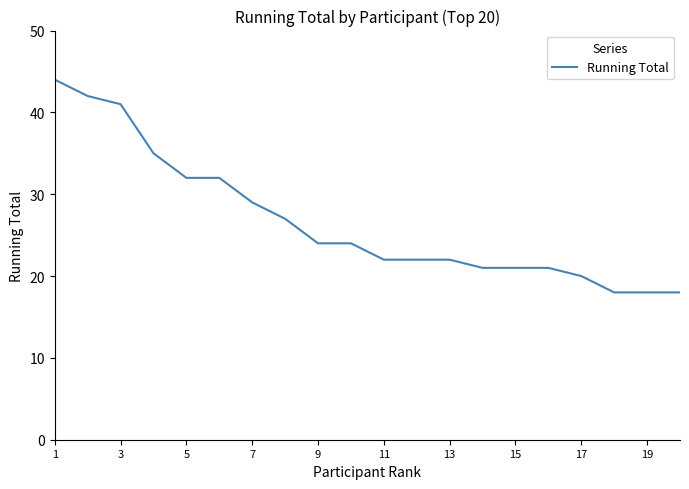

What is the difference between the maximum and minimum values?

26